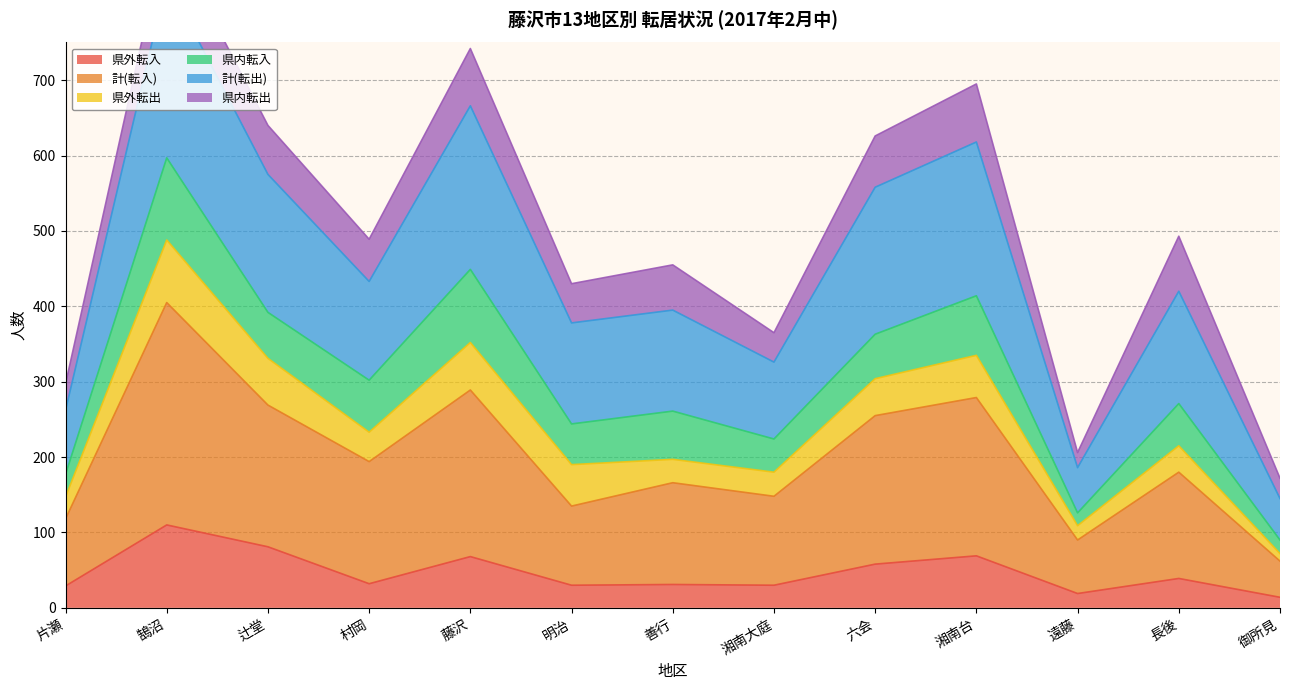

True or false: 県外転入 has a value of 81 at 辻堂.

True